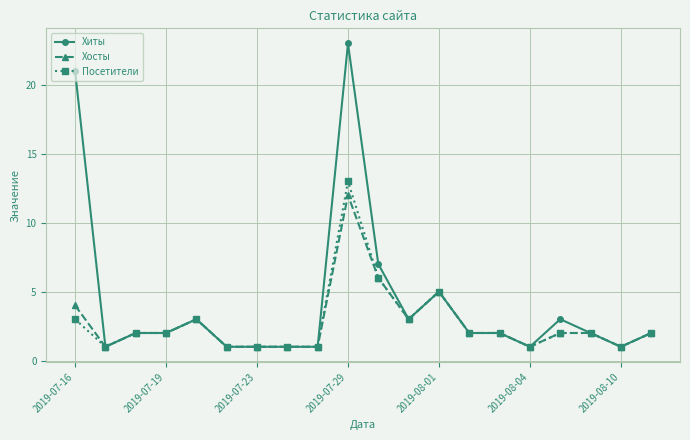

True or false: Хиты has more than 1 points higher than both neighbors.

True